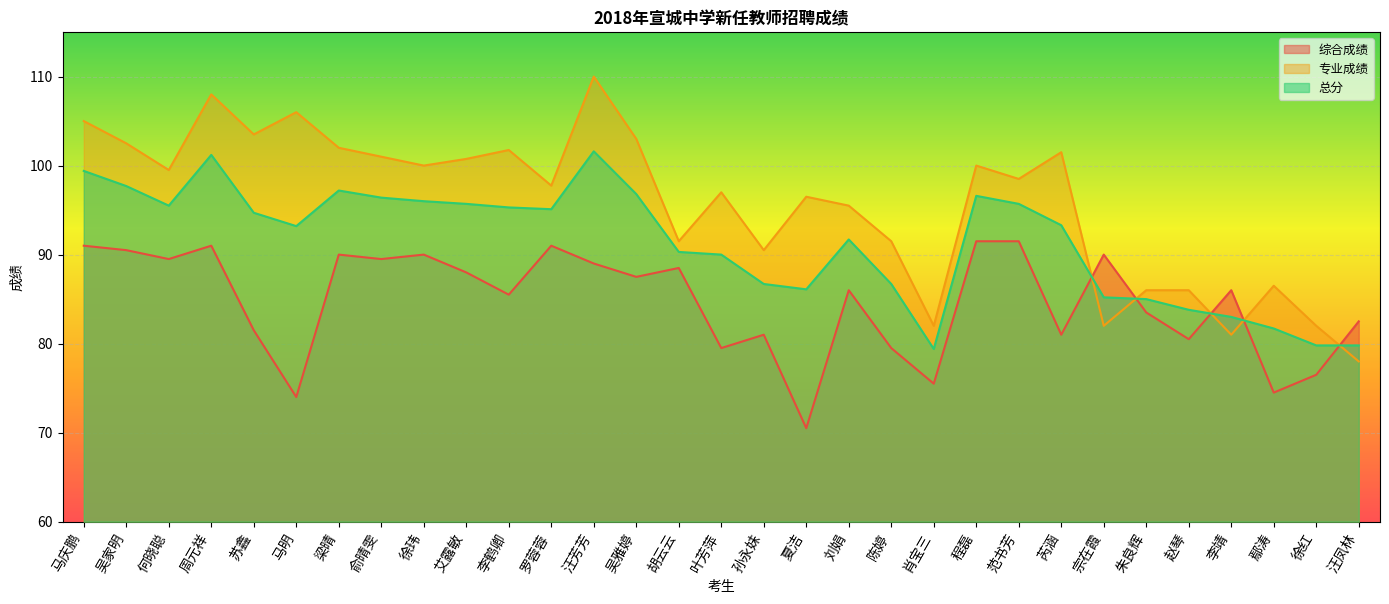

How many distinct data groups are displayed?

3